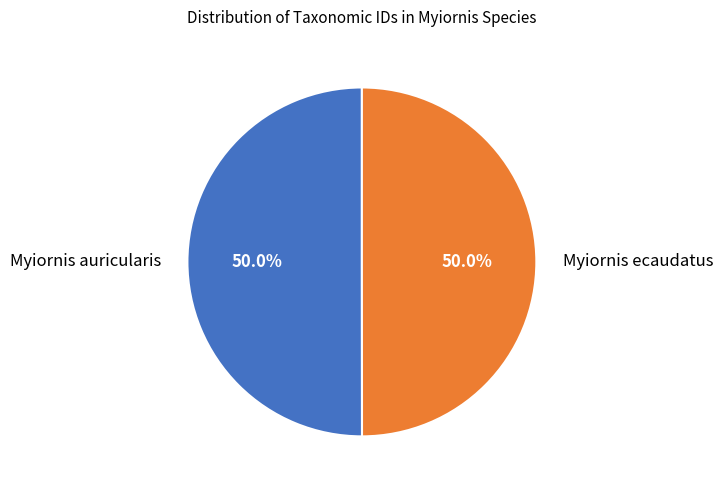

Approximately how many times larger is the value at Myiornis ecaudatus compared to Myiornis auricularis?

1.0